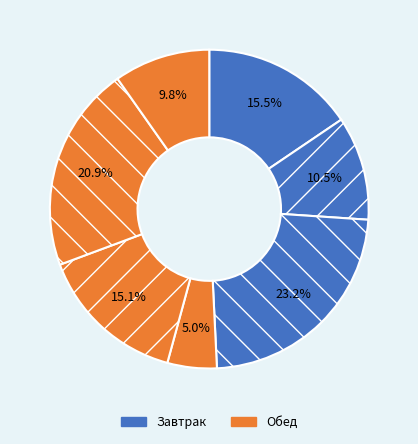

Is there a majority slice in this chart?

No